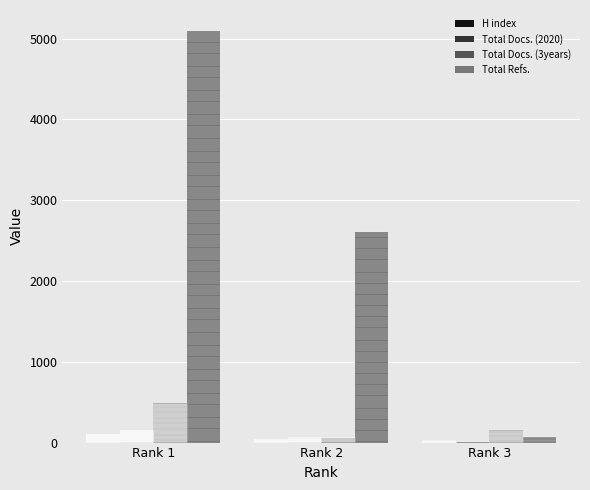

Between Rank 1 and Rank 3, which series saw the biggest shift?

Total Refs.